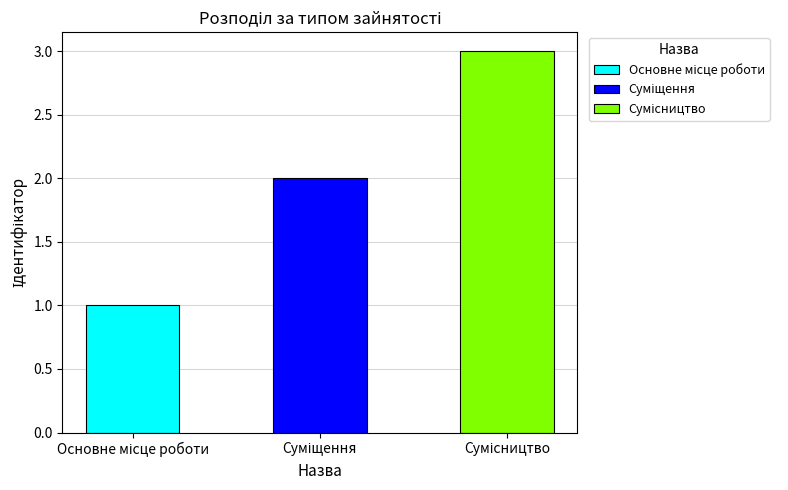

How many distinct data groups are displayed?

1